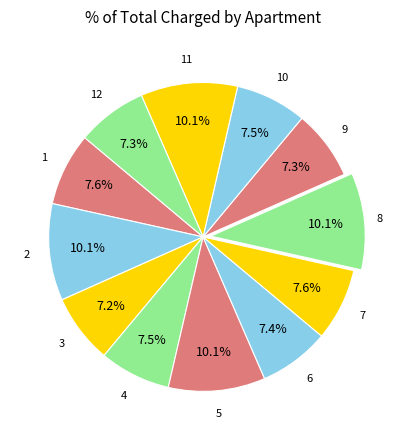

To the nearest percent, what is the average slice percentage?

8%